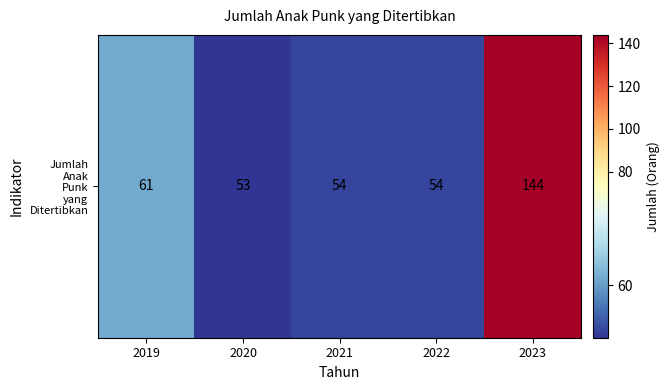

What is the difference between the values at 2019 and 2023?

83